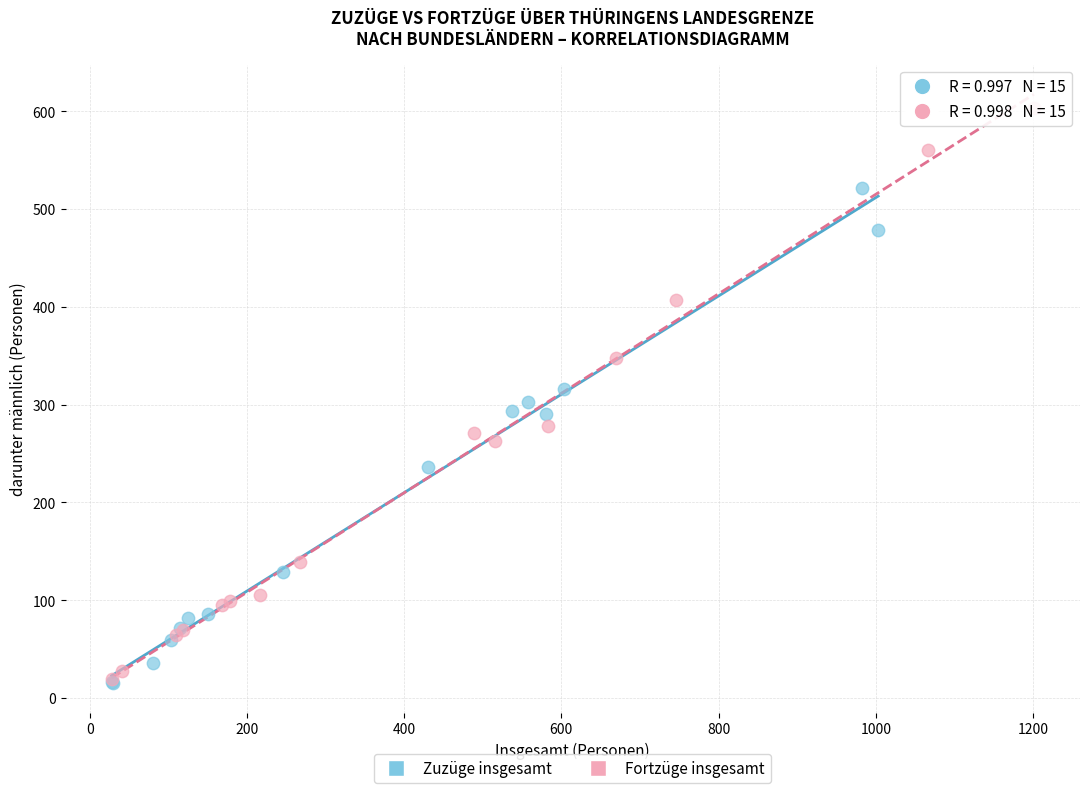

Which series reaches the maximum Y coordinate?

Fortzüge insgesamt